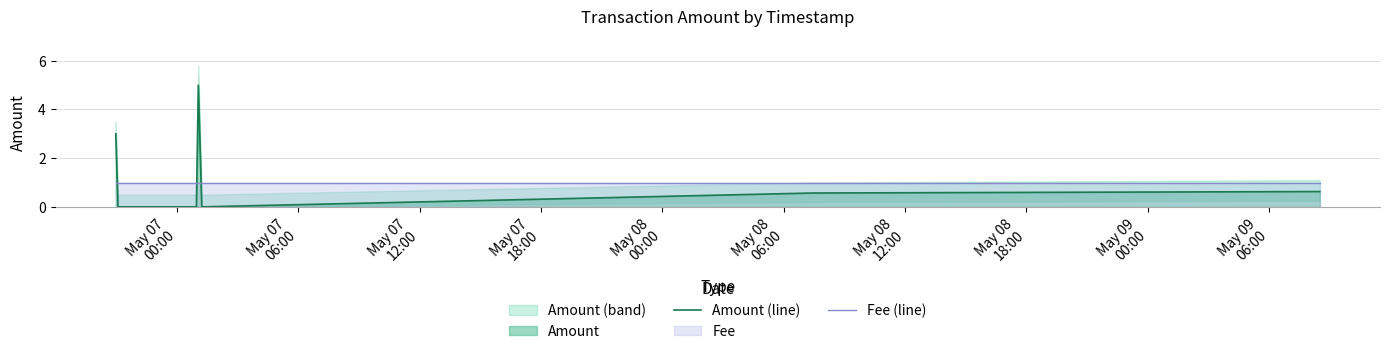

What is the maximum value shown in the chart?

5.0